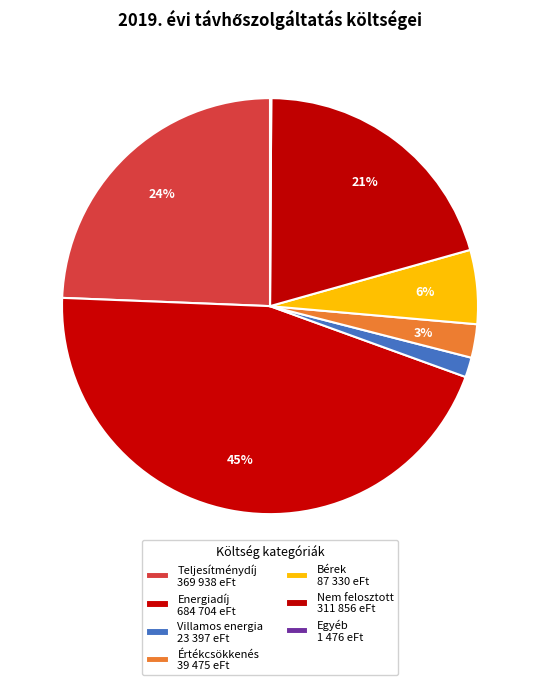

Does any single category account for the majority?

No